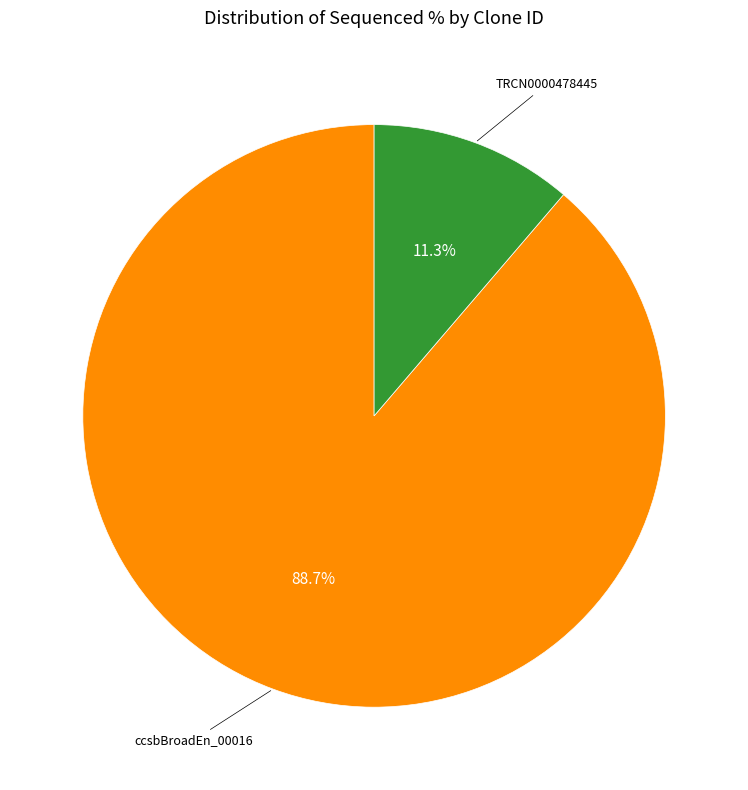

Is there any slice that represents more than half of the pie?

Yes